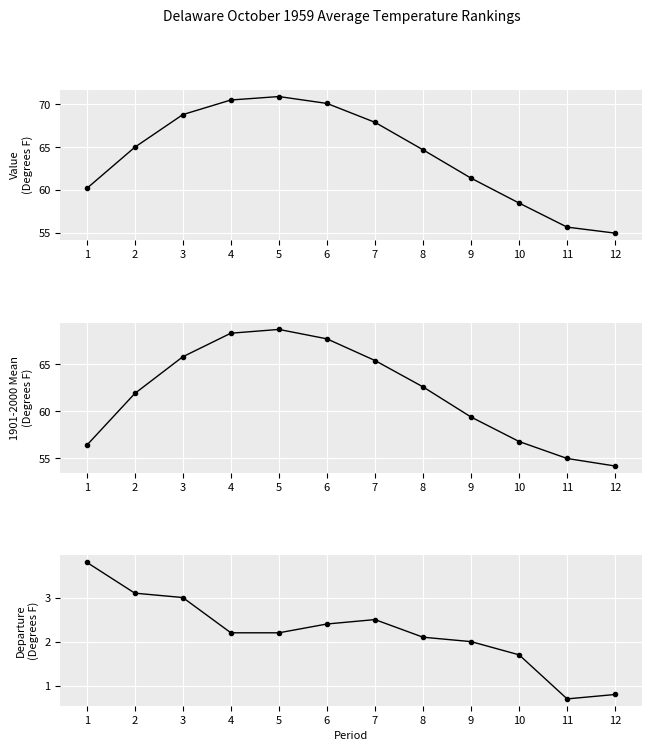

Reading left to right, what are all the values shown in this chart?

Value: 1=60.2	2=65.0	3=68.8	4=70.5	5=70.9	6=70.1	7=67.9	8=64.7	9=61.4	10=58.5	11=55.7	12=55.0
1901-2000 Mean: 1=56.4	2=61.9	3=65.8	4=68.3	5=68.7	6=67.7	7=65.4	8=62.6	9=59.4	10=56.8	11=55.0	12=54.2
Departure: 1=3.8	2=3.1	3=3.0	4=2.2	5=2.2	6=2.4	7=2.5	8=2.1	9=2.0	10=1.7	11=0.7	12=0.8